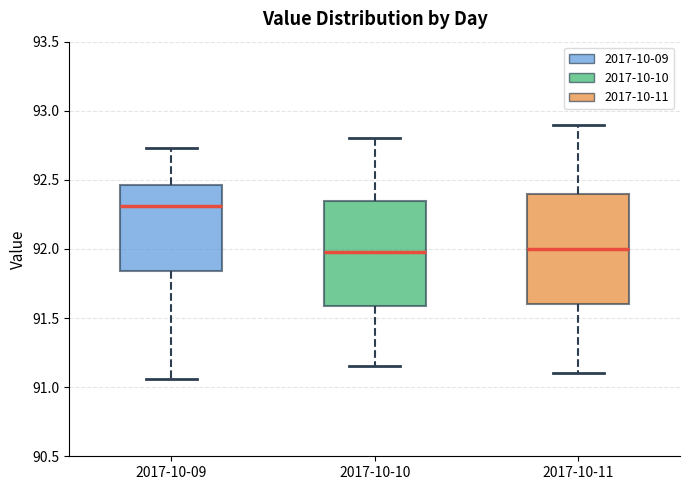

Where is the lower edge of the box for 2017-10-09 on the y-axis? The values are not printed on the chart, so give them approximately, as read against the axis.

91.85